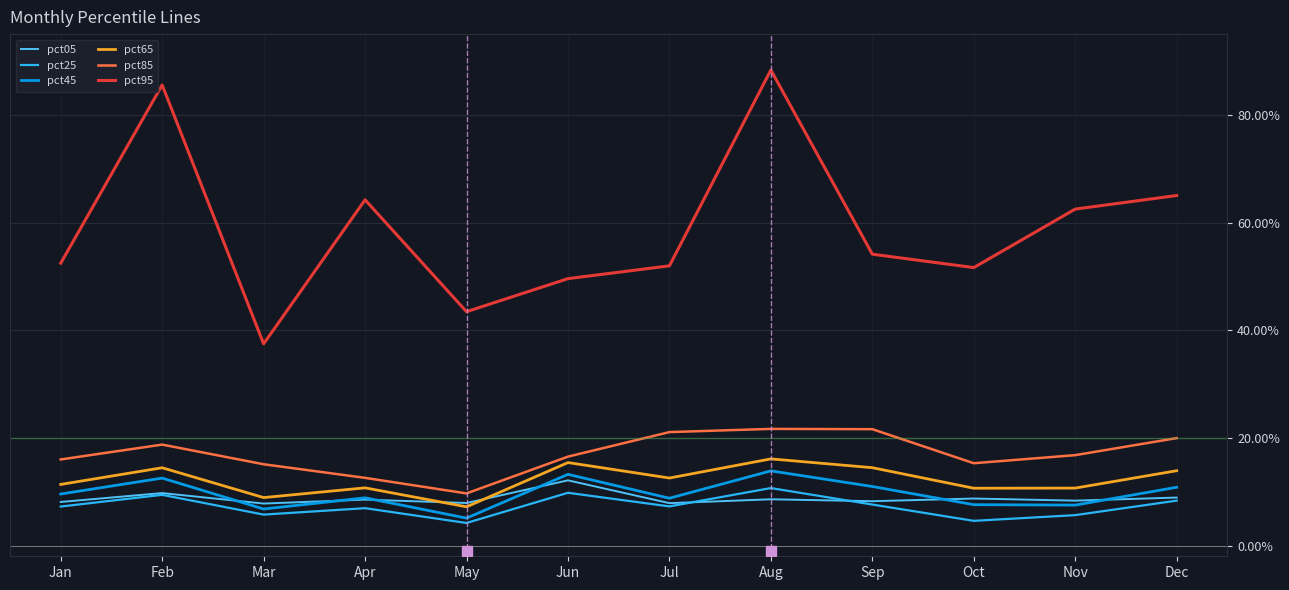

Is this an area chart (filled region under the line)?

No